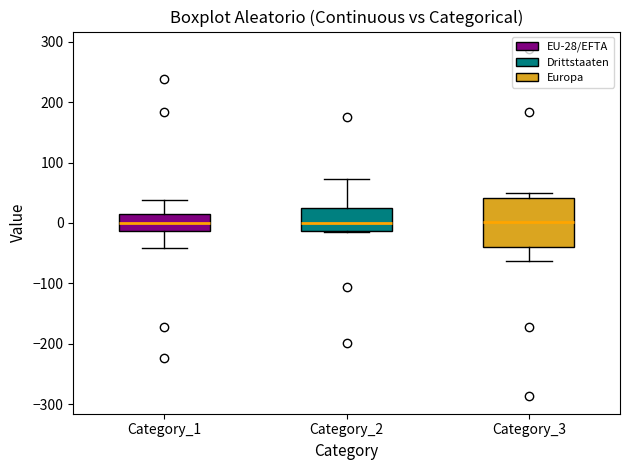

Reading left to right, read every box against the y-axis: the position of its median line, the range the box covers, and the ends of its whiskers. The values are not printed on the chart, so give them approximately, as read against the axis.

Category_1: median 0, box -10 to 20, whiskers -40 to 40
Category_2: median 0, box -10 to 30, whiskers -10 to 70
Category_3: median 0, box -40 to 40, whiskers -60 to 50